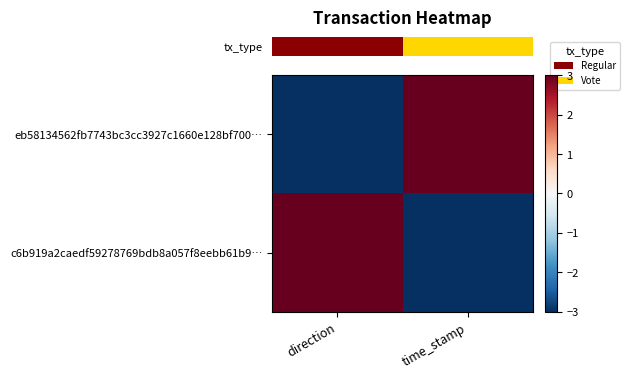

What is the difference between the highest and lowest values at time_stamp?

6